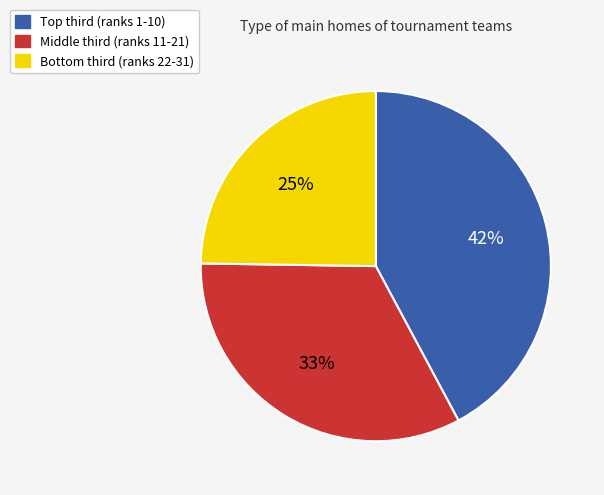

To the nearest percent, what is the difference between the largest and smallest slice percentages?

17%